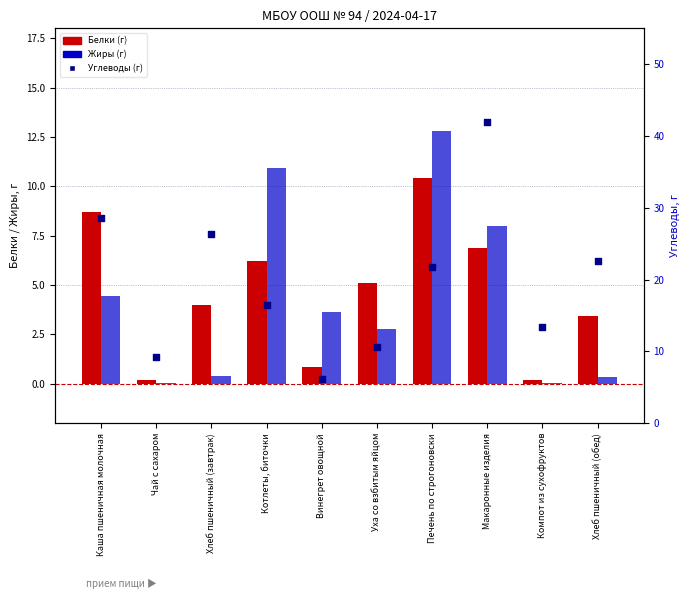

Which series contains the highest Y value?

Углеводы (г)